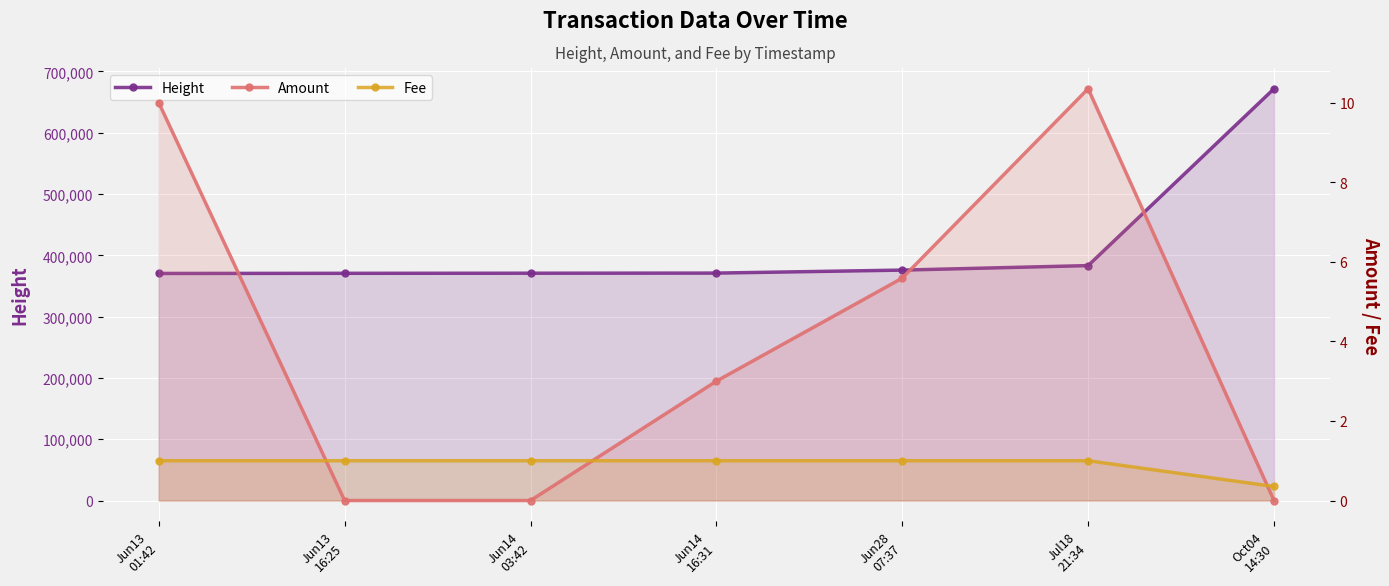

How many interior local peaks does the Amount series have?

1